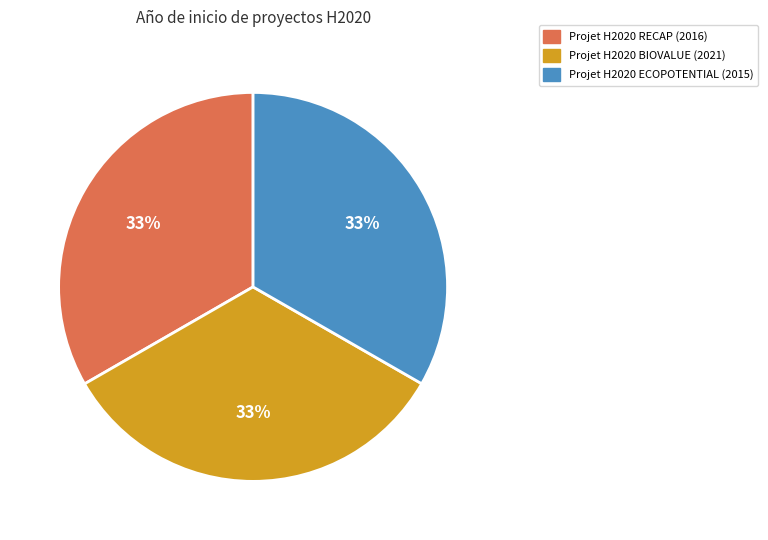

What is the ratio of the value at Projet H2020 RECAP to the value at Projet H2020 ECOPOTENTIAL?

1.0